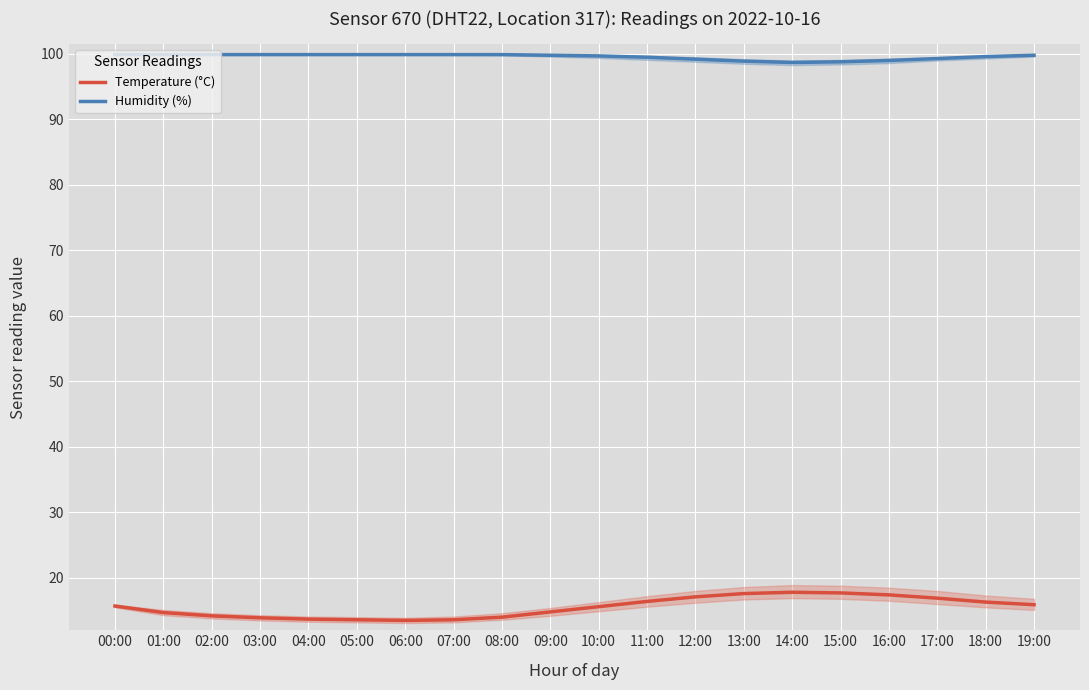

Is it true that Humidity (%) equals 99.5 at 11:00?

True